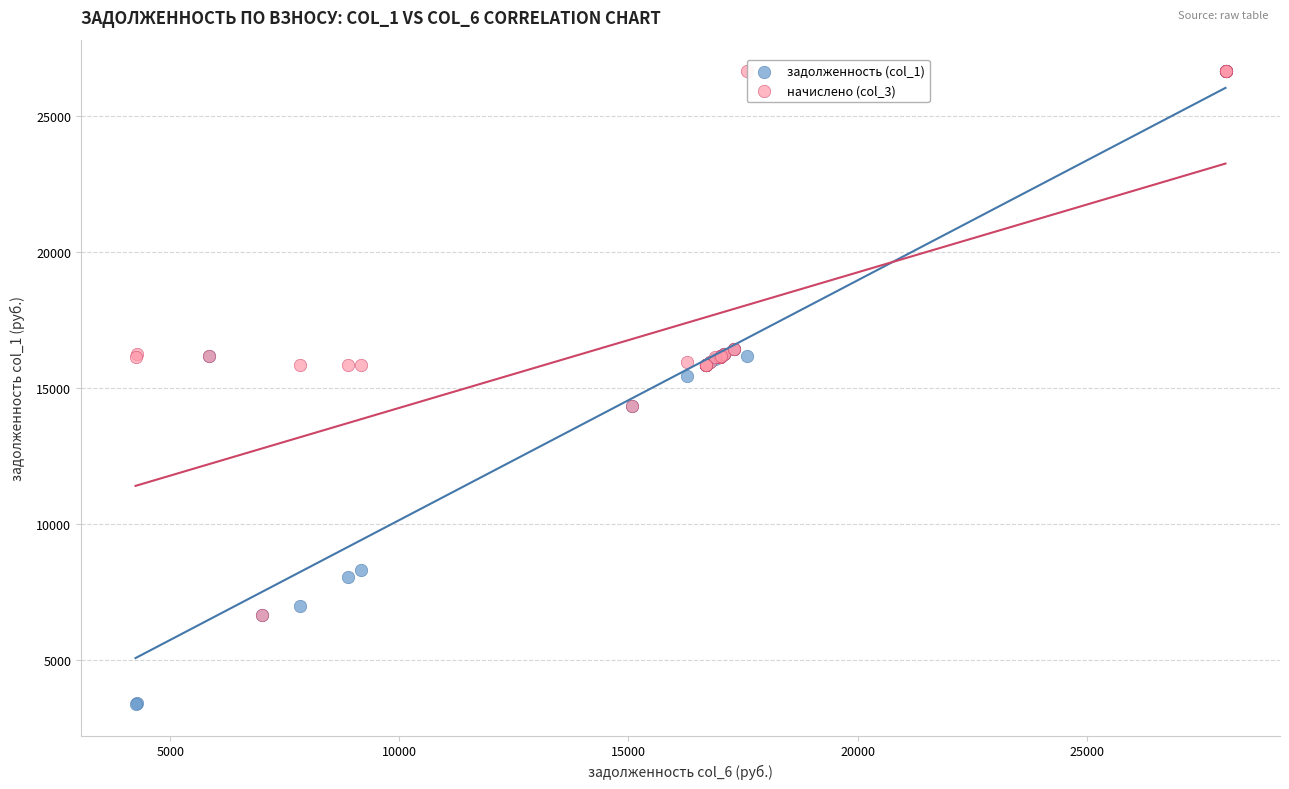

Across all series, what Y value is closest to 15016?

15449.7